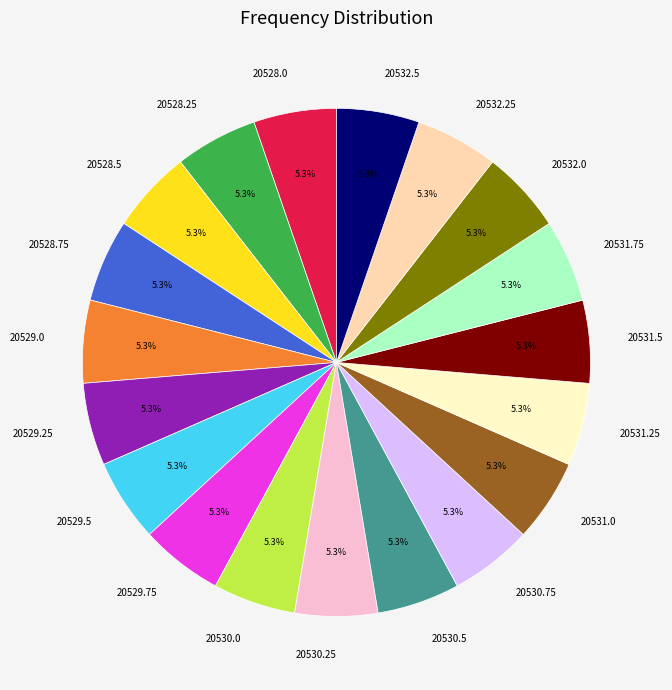

How many segments does this pie chart have?

19